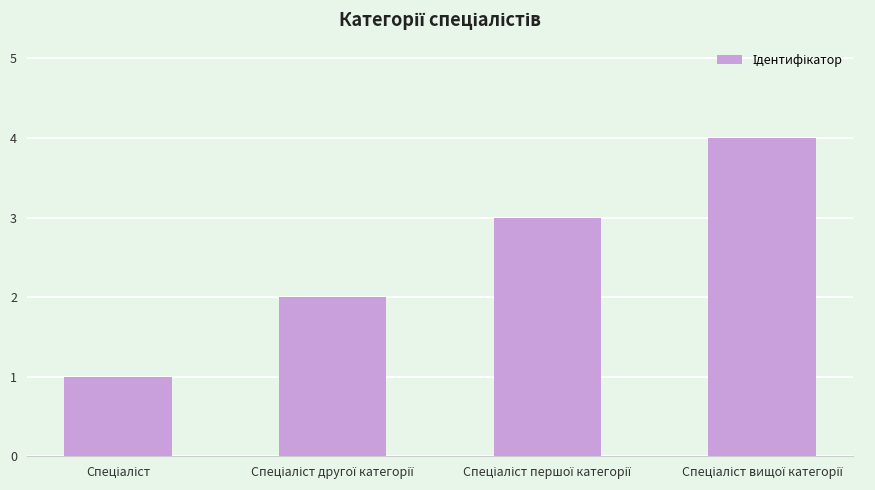

What is the smallest value displayed?

1